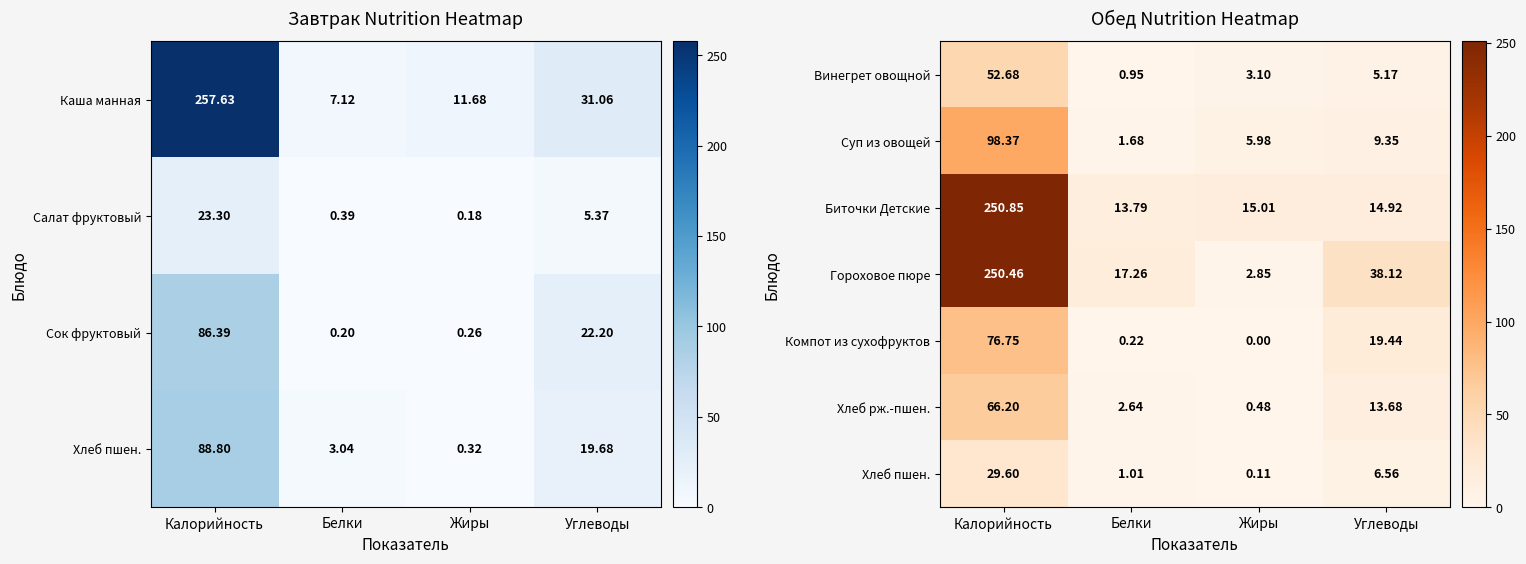

Which category has the lowest value in the Хлеб рж.-пшен. series?

Жиры